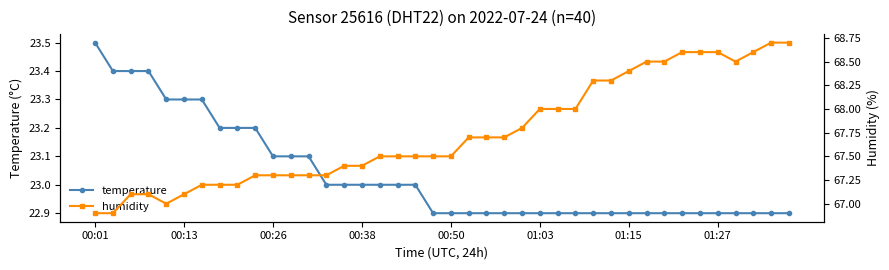

True or false: humidity has a value of 68.5 at 32.

True